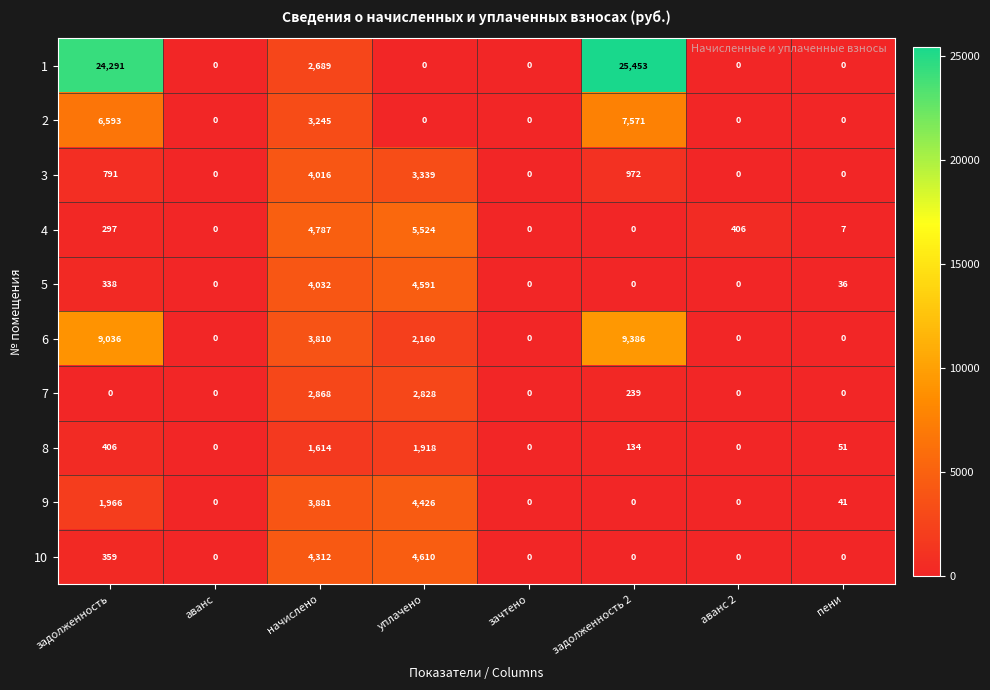

What is the total value across all series at начислено?

35254